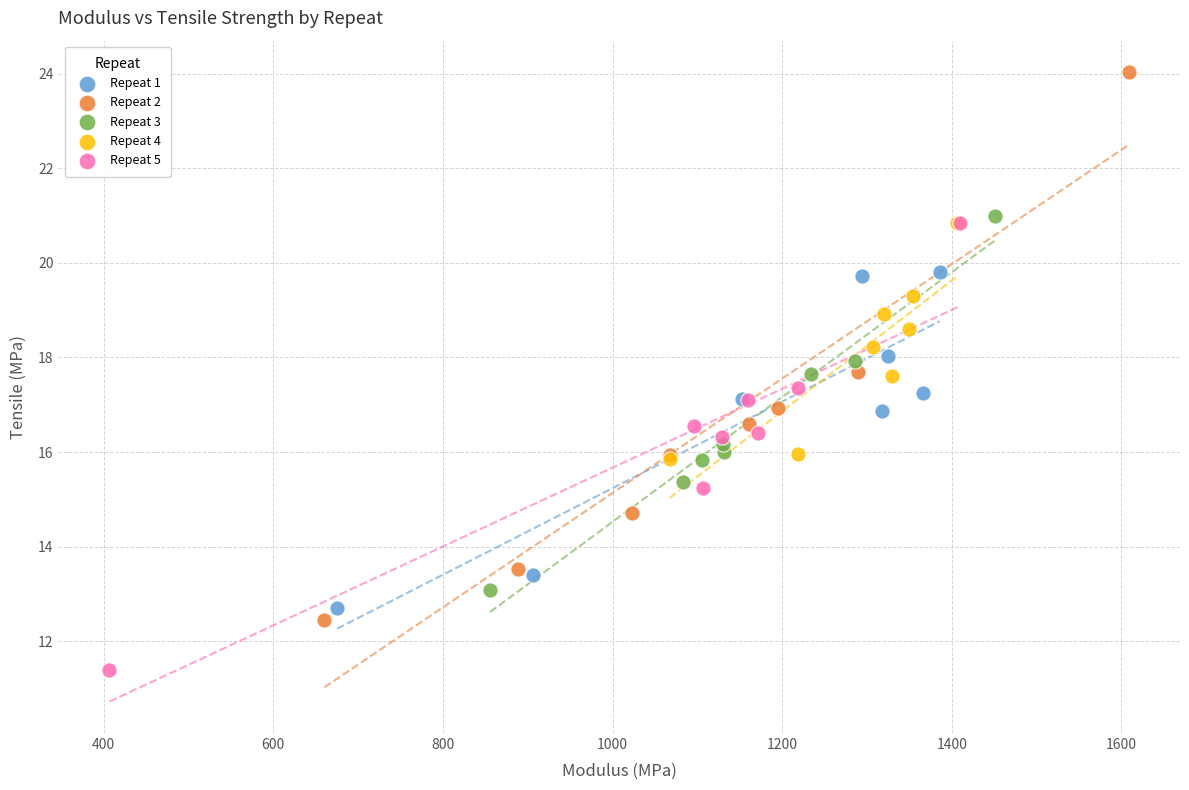

Which series reaches the maximum Y coordinate?

Repeat 2